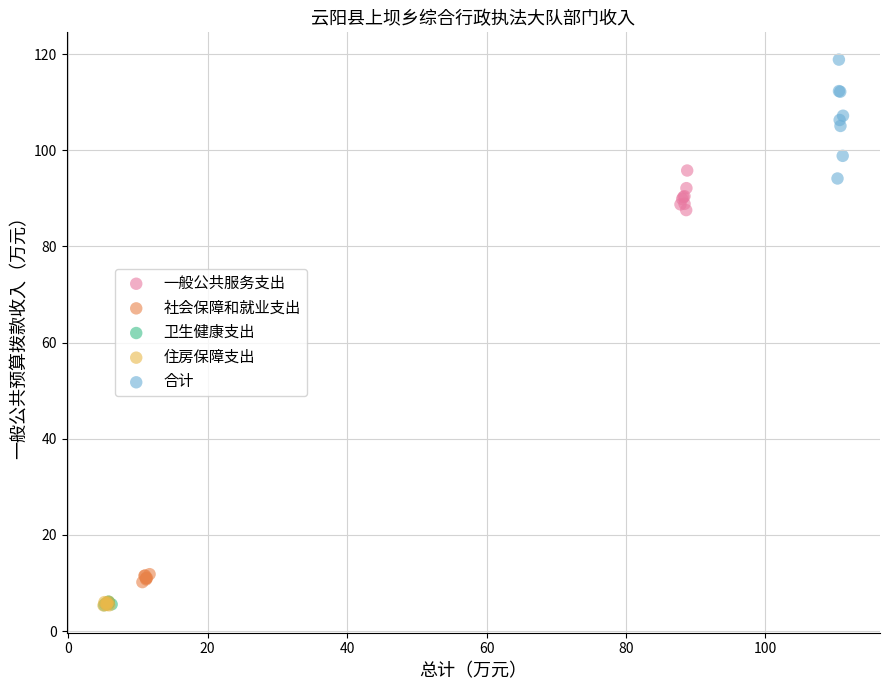

Which series reaches the maximum Y coordinate?

合计